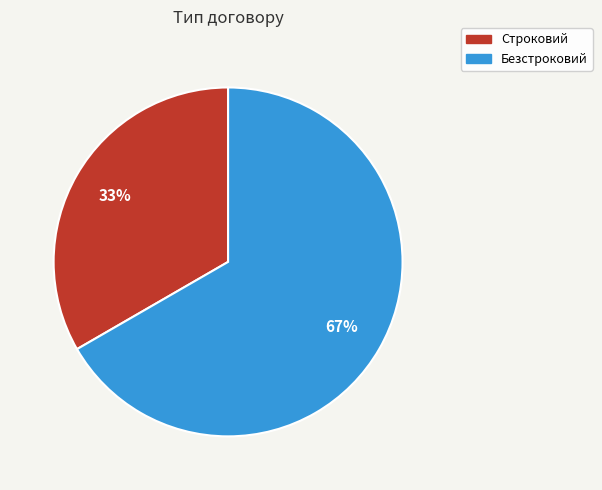

To the nearest percent, what percentage of the pie is Строковий?

33%